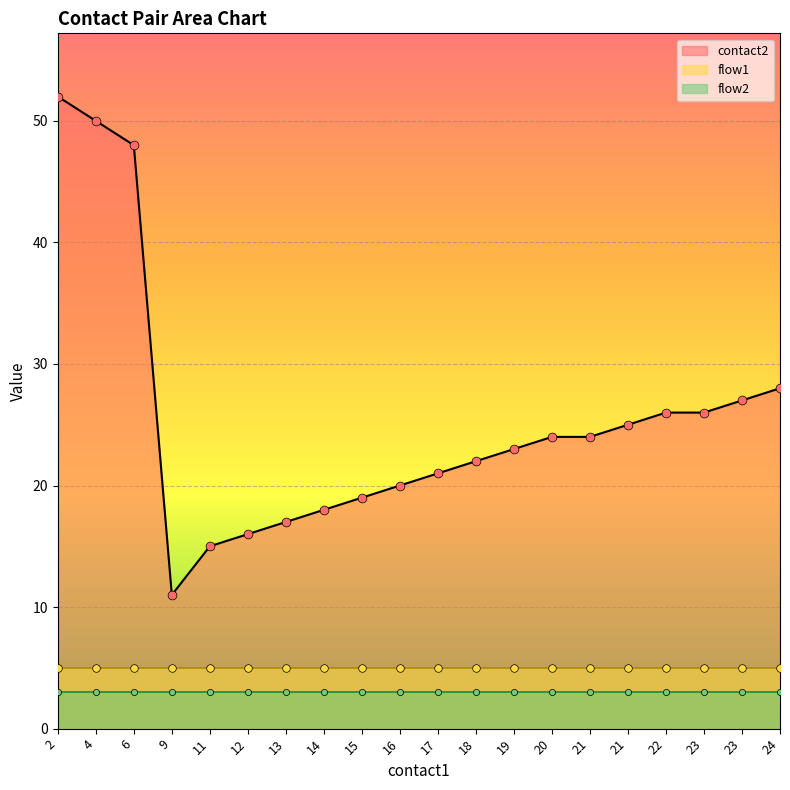

Which series contains the highest Y value?

contact2